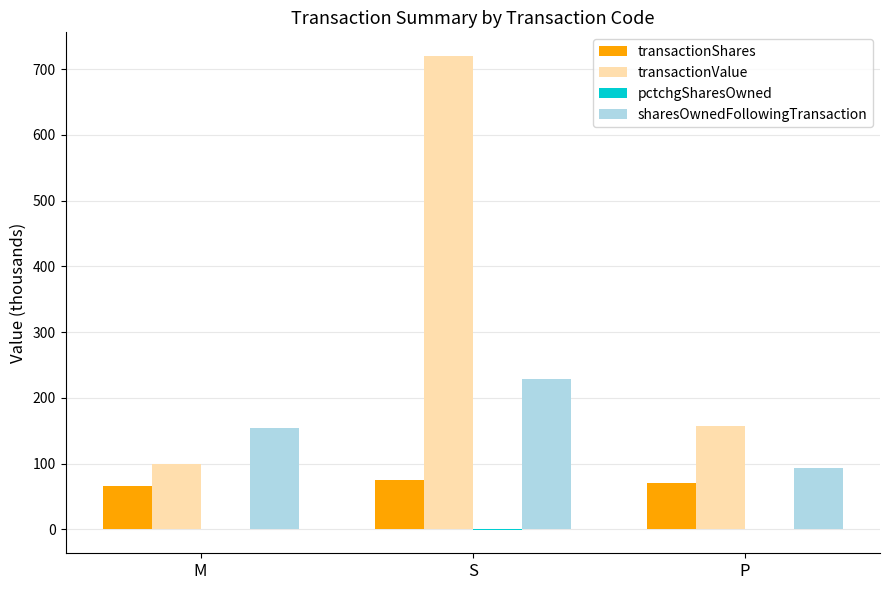

Does the chart contain stacked bars?

No